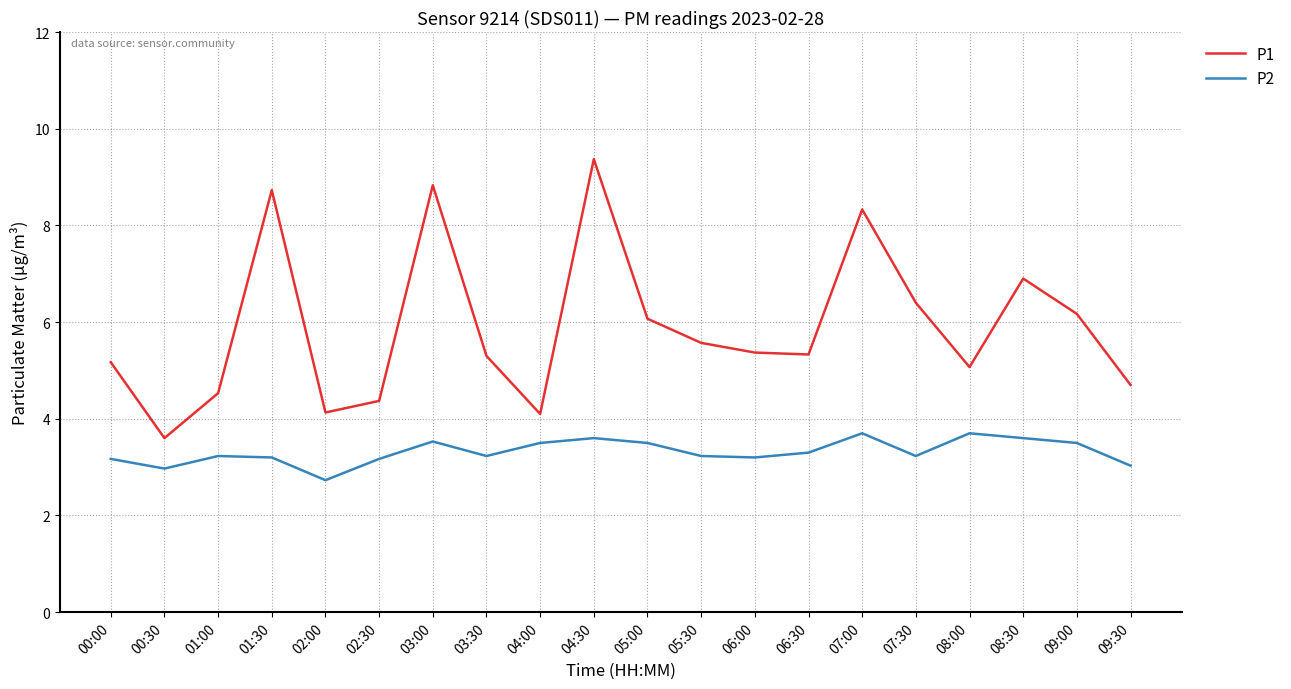

Is it true that P1 equals 4.4 at 02:30?

True